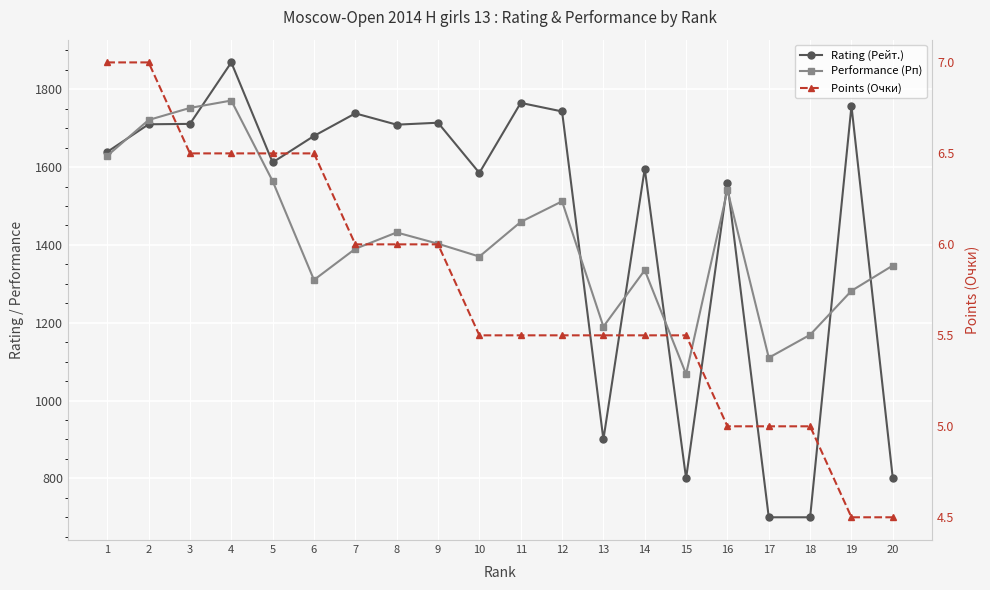

At which label does Points (Очки) reach its peak?

1